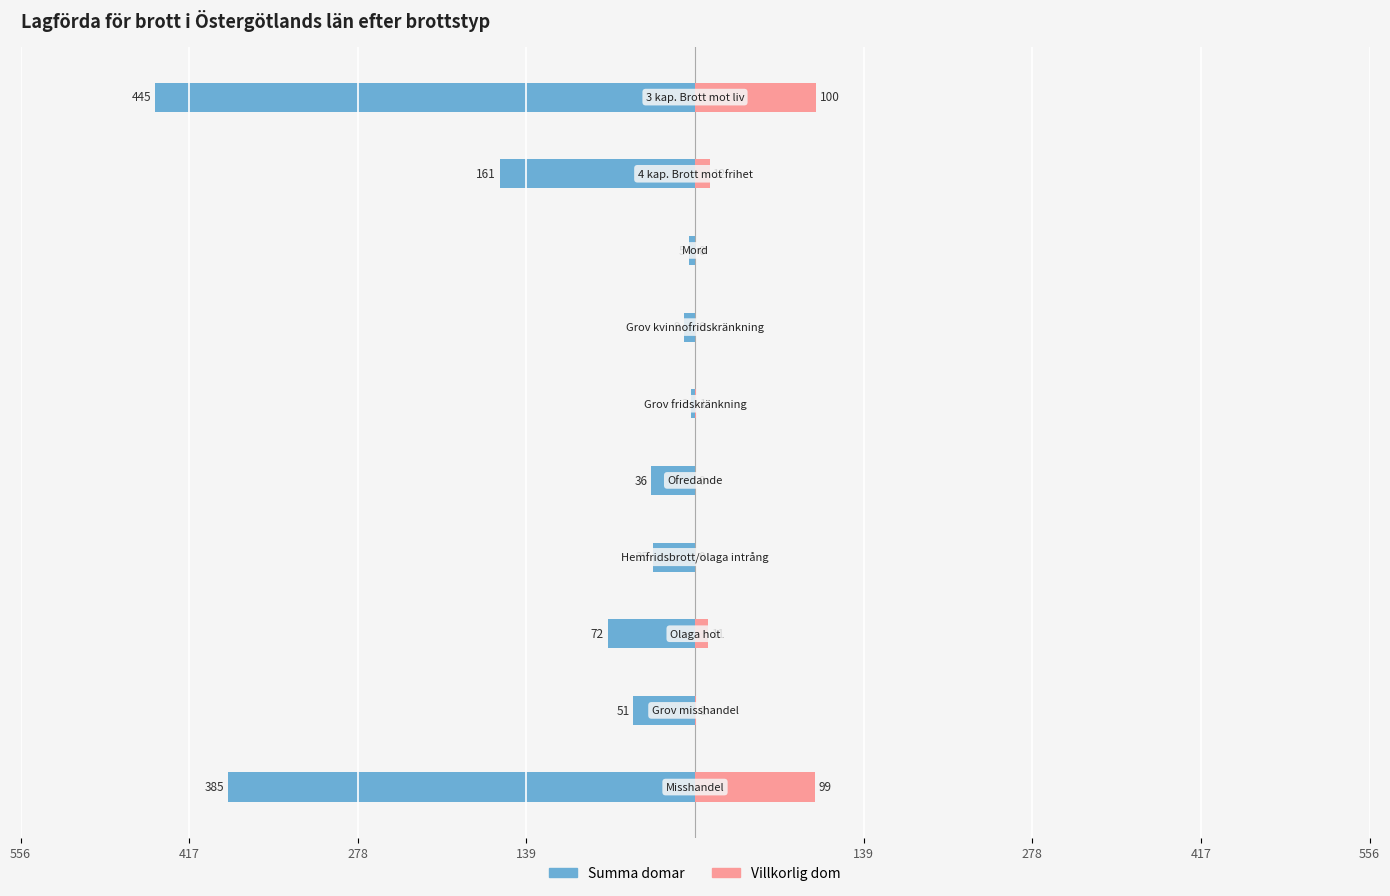

The Villkorlig dom series shows 1 at 278. True or false?

False